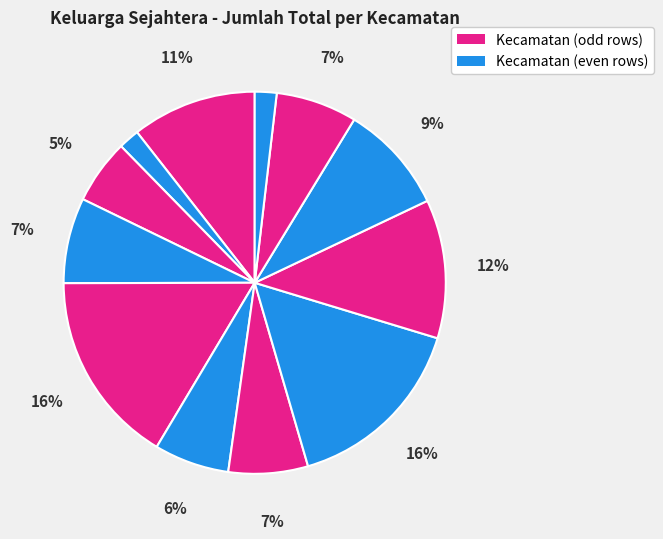

How many segments does this pie chart have?

12